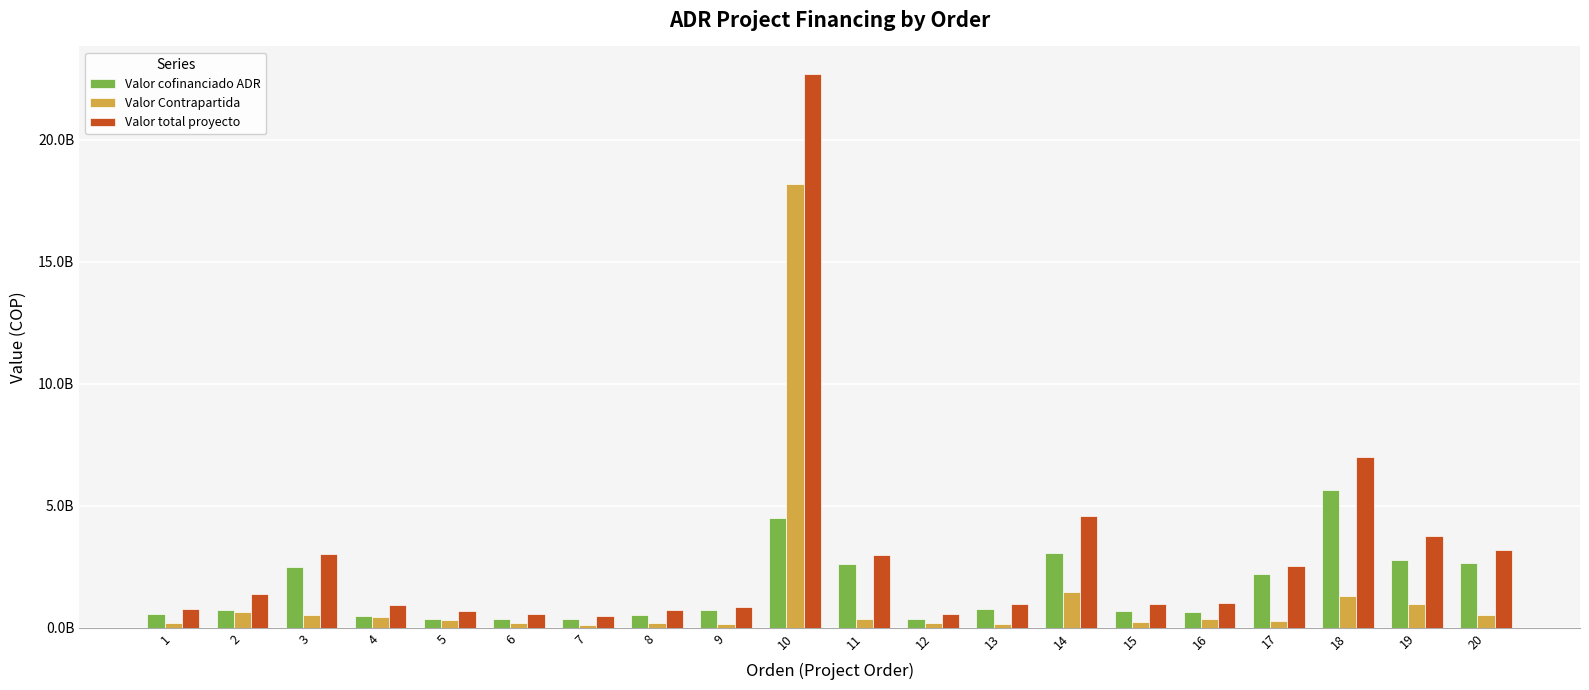

What are all the series names shown in the legend?

Valor cofinanciado ADR, Valor Contrapartida, Valor total proyecto